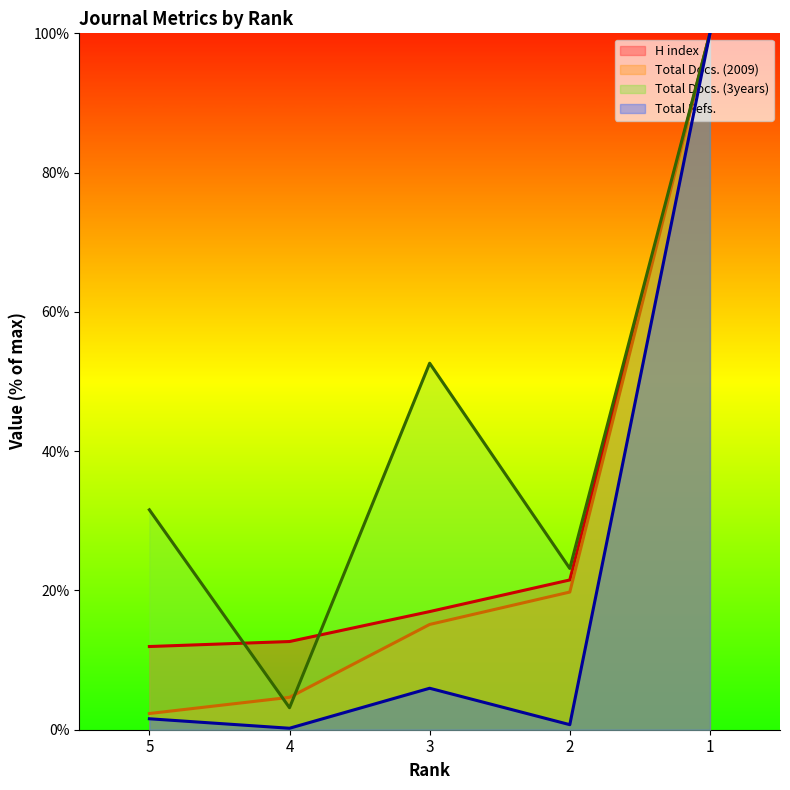

Which label corresponds to the largest value in the chart?

1